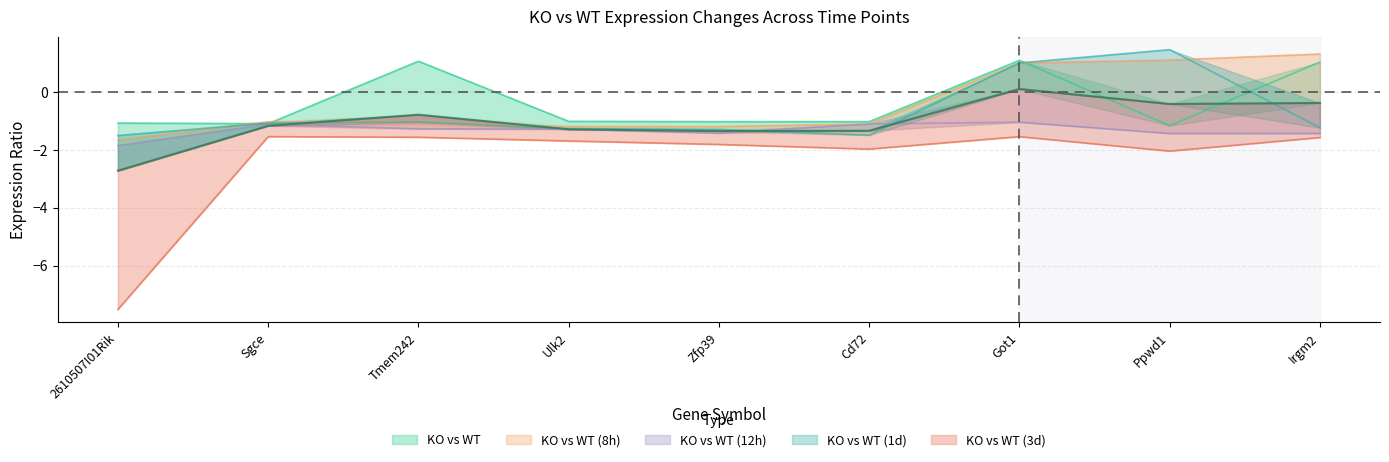

Which has a higher value, Sgce or Got1?

Got1